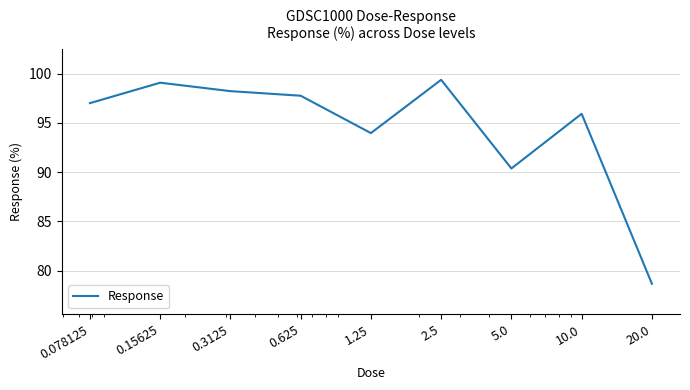

What is the difference between the maximum and minimum values?

20.7